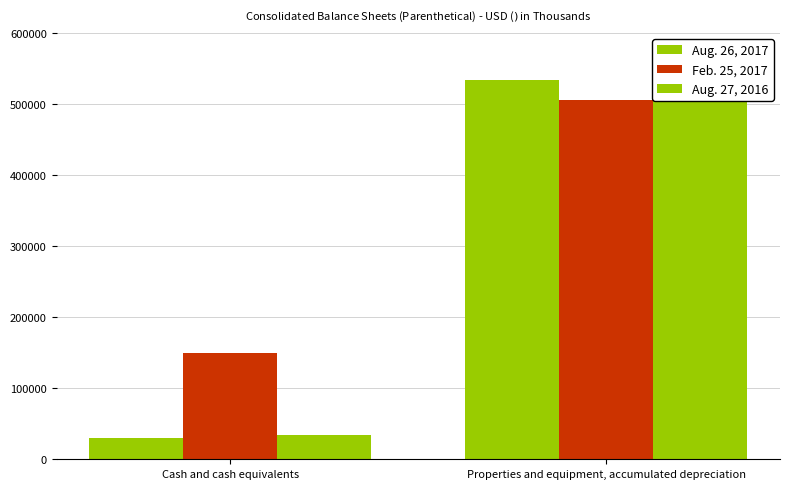

What is the total value across all series at Cash and cash equivalents?

213500